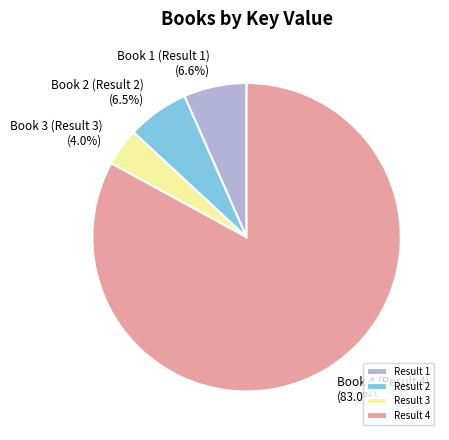

What is the smallest slice in the pie chart?

Result 3